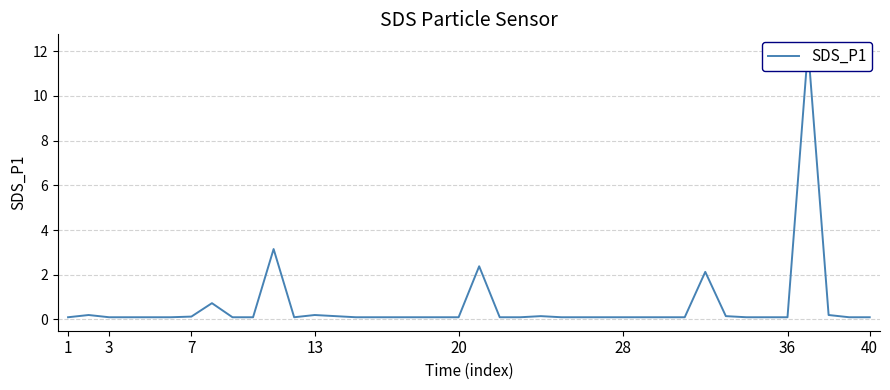

Count the number of categories in the chart.

40